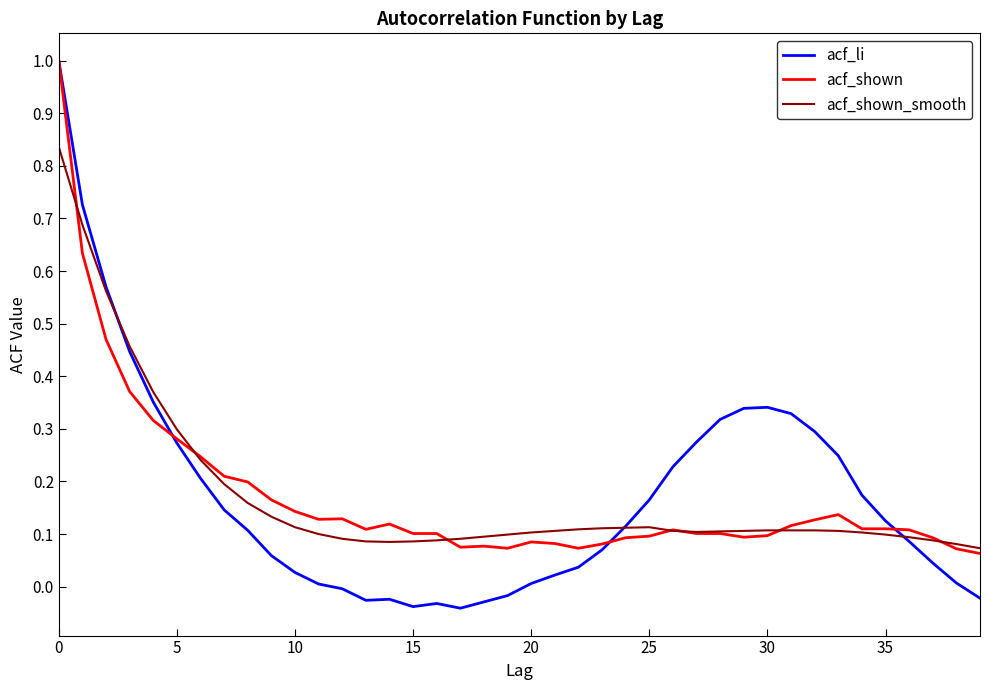

What is the difference between the maximum and second lowest values in the acf_shown series?

0.9